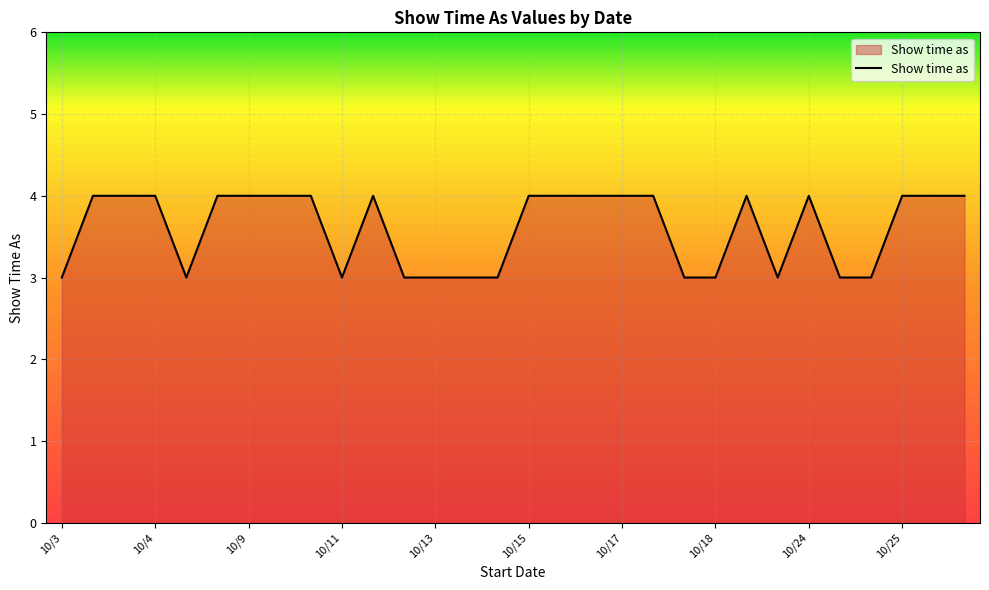

What is the smallest value displayed?

3